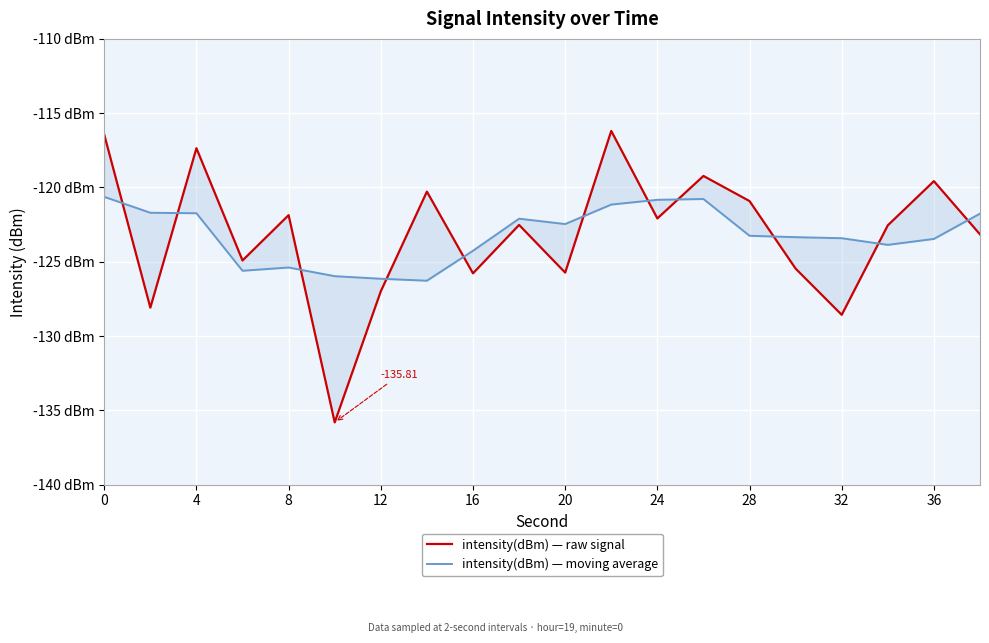

What is the maximum value shown in the chart?

-116.2